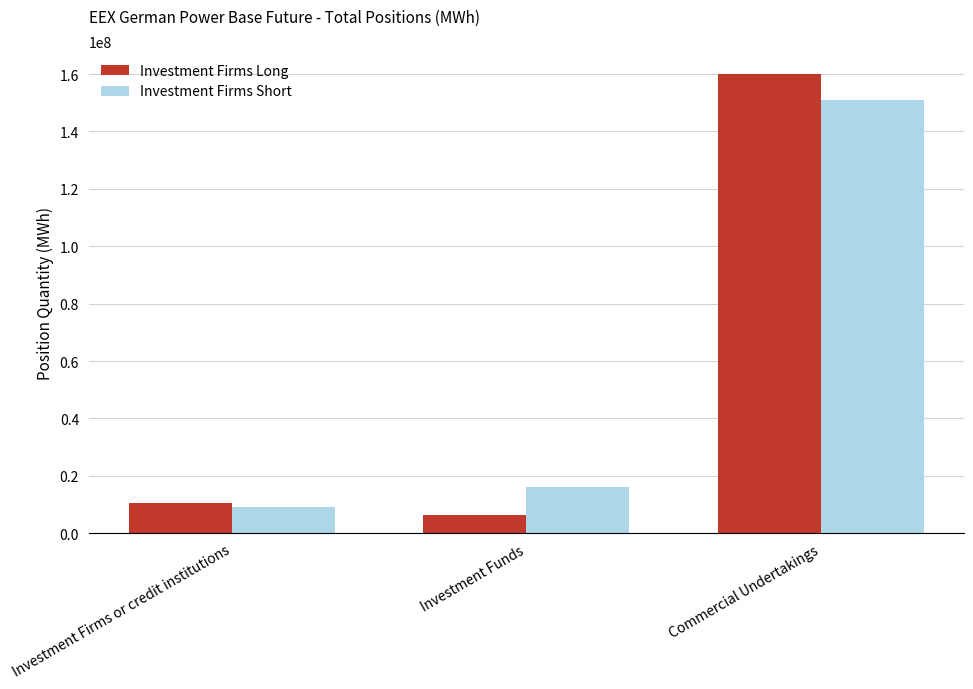

The value of Investment Firms Long at Investment Firms or credit institutions is 10468018.5. True or false?

True